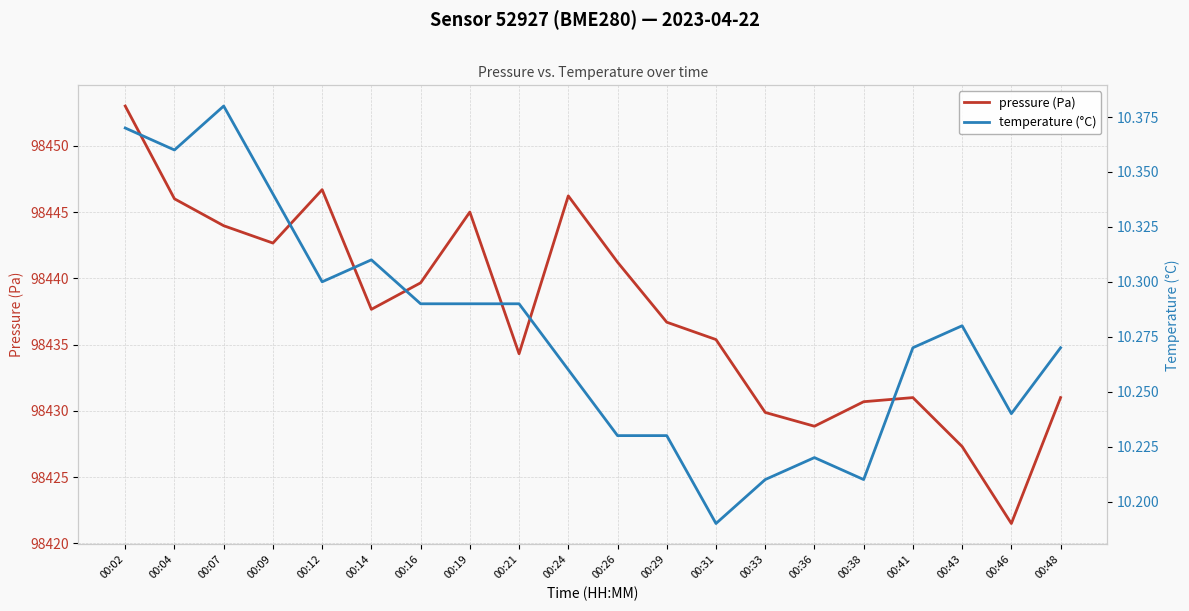

In temperature (°C), how many points are lower than both neighbors (excluding endpoints)?

5